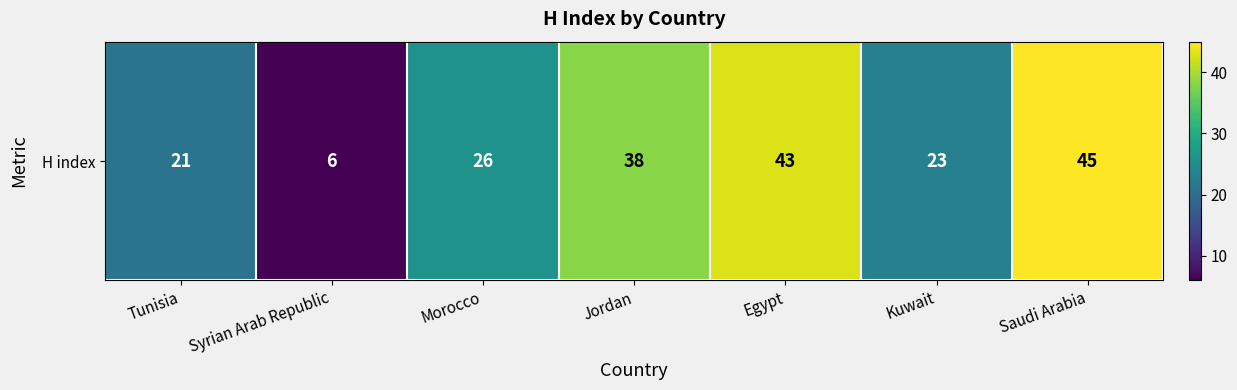

What is the smallest value displayed?

6